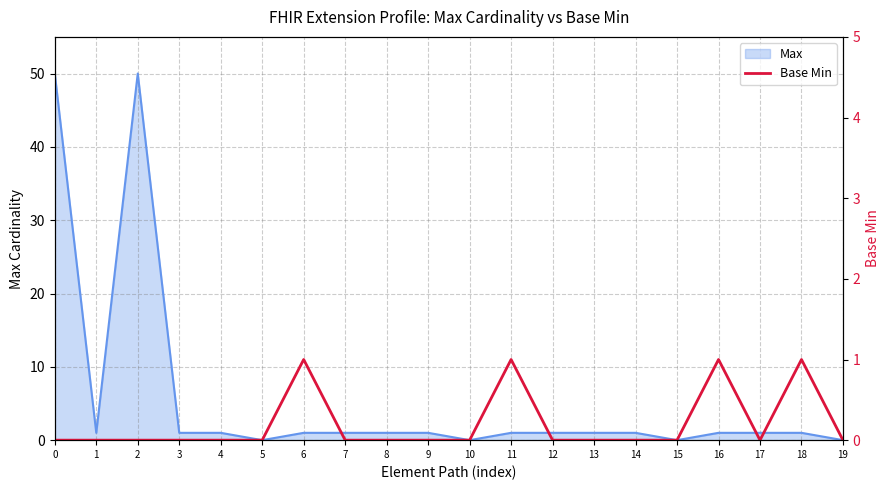

True or false: Max has a value of 25 at 19.

False